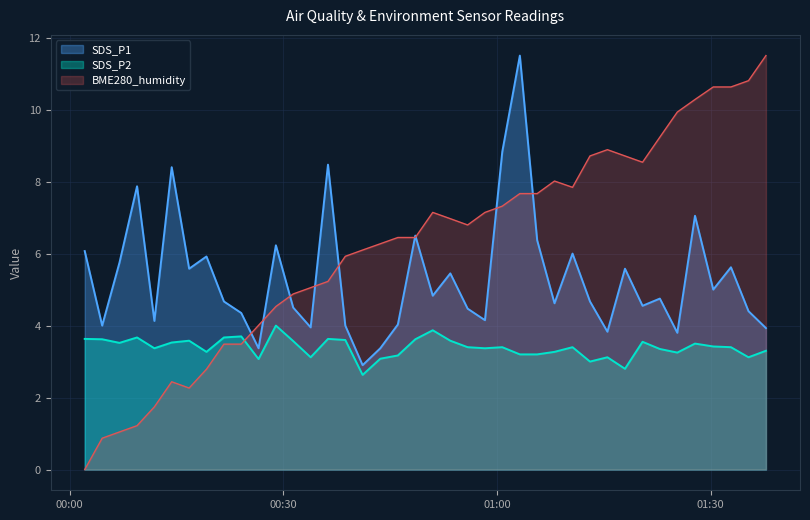

What value does the SDS_P1 series have at 2021/10/21 01:08:05?

4.6